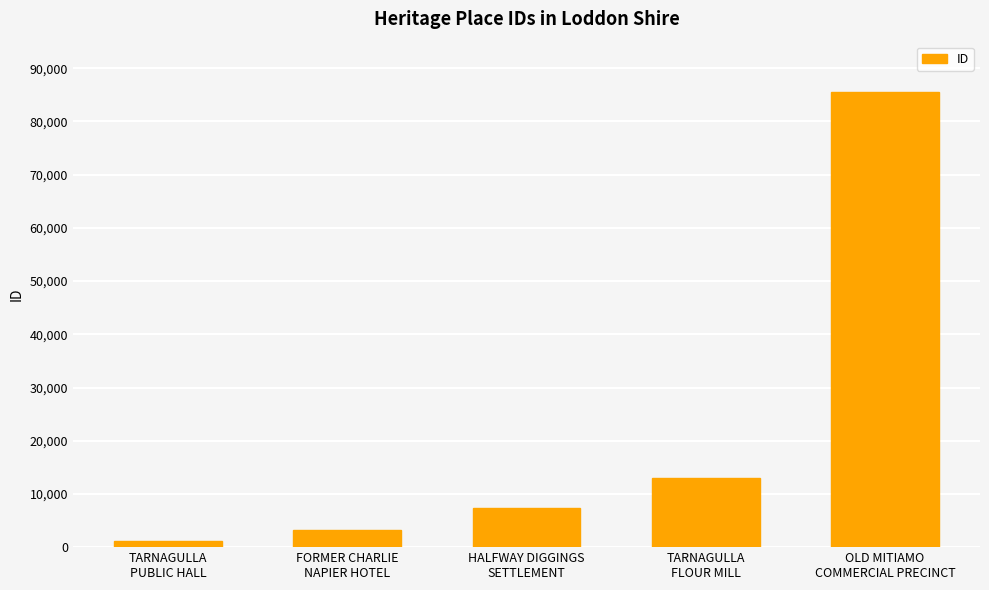

What is the sum of the values at TARNAGULLA
FLOUR MILL and OLD MITIAMO
COMMERCIAL PRECINCT?

98407